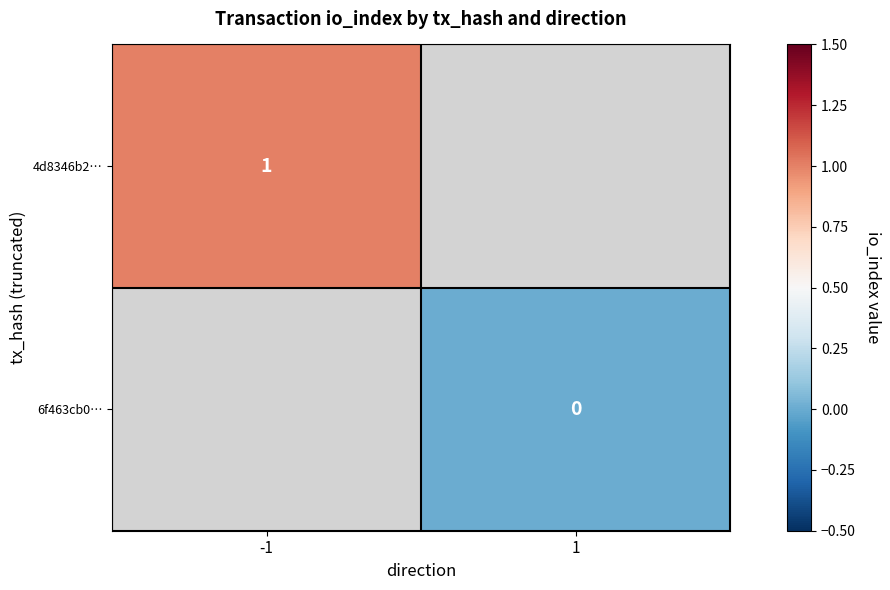

True or false: 4d8346b2… has a value of 0 at -1.

False